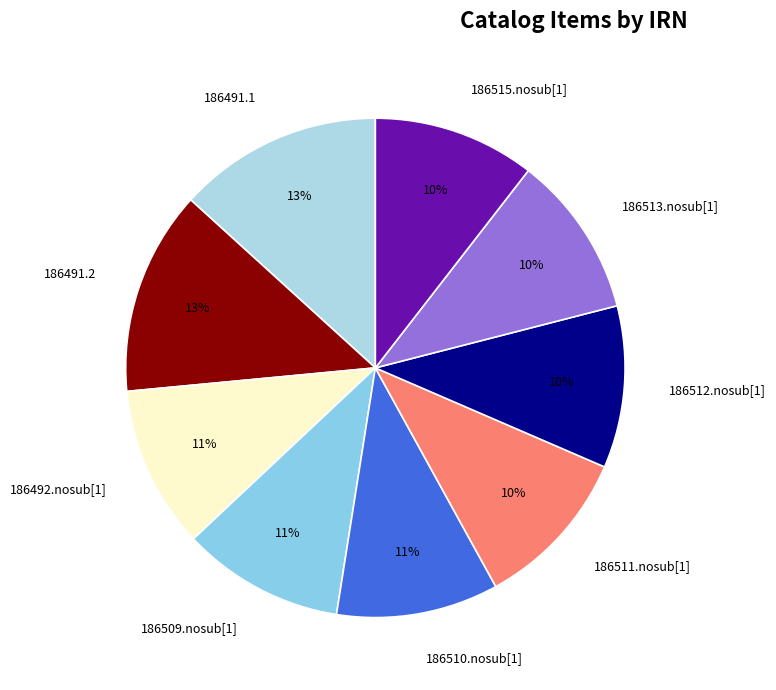

Is 186491.2 the majority of the pie?

No